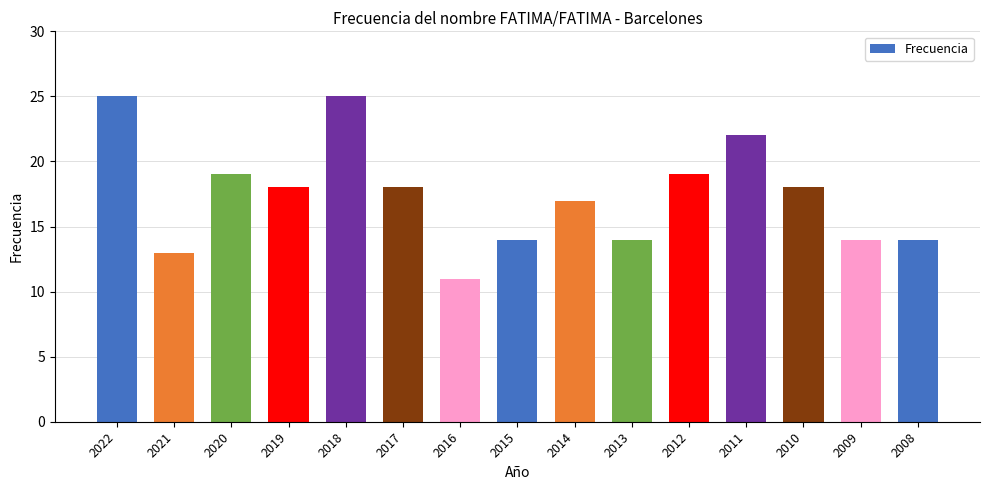

What is the change in value from 2019 to 2008?

-4